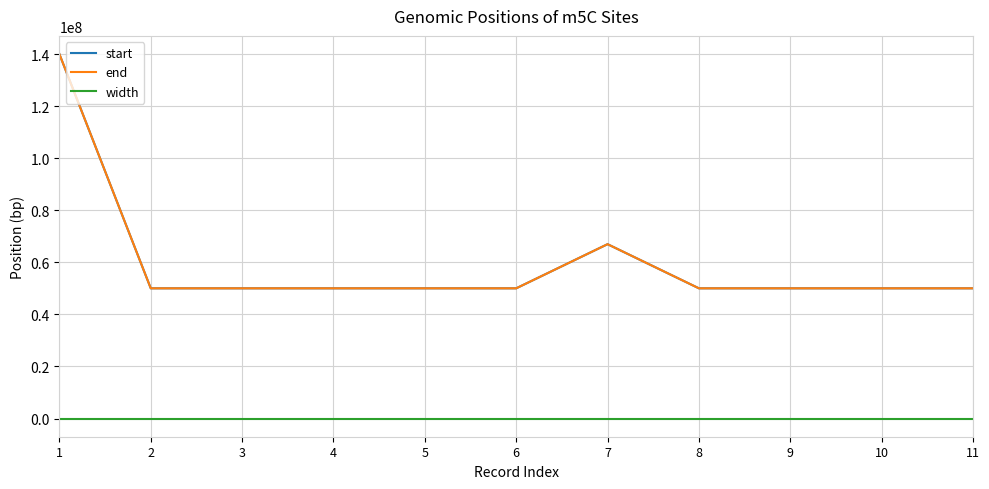

Does the chart display data point markers on the line(s)?

No